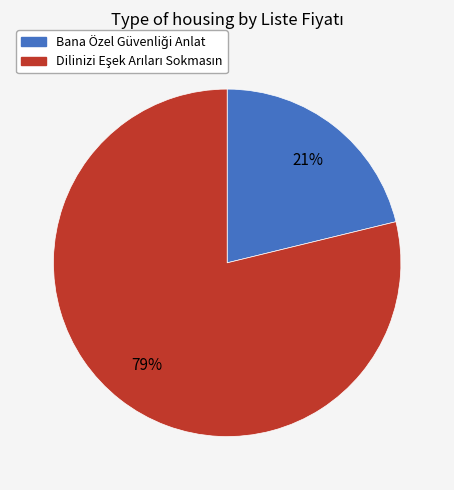

Is there a majority slice in this chart?

Yes